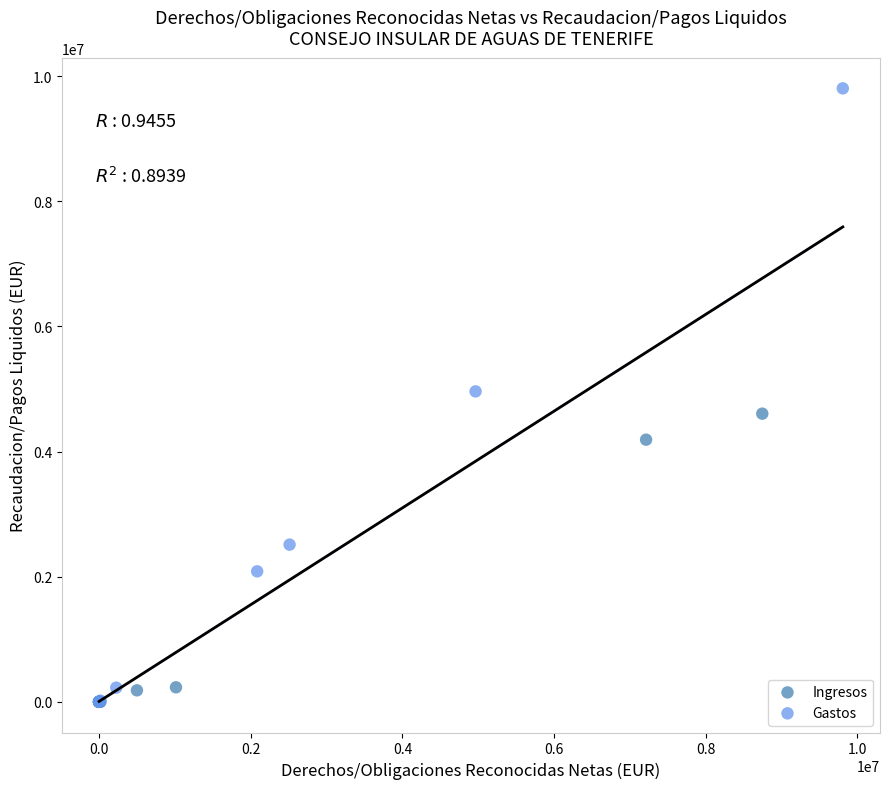

Which series reaches the maximum Y coordinate?

Gastos